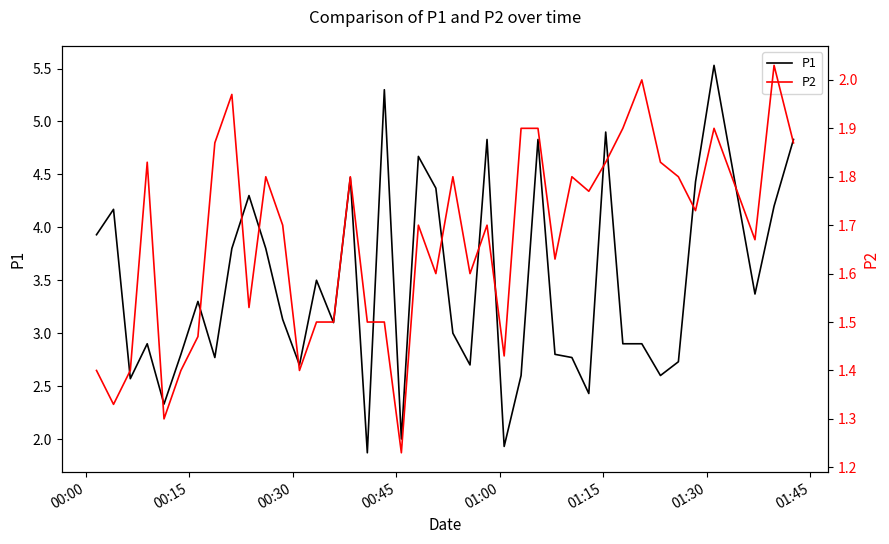

What is the maximum value for P1?

5.5